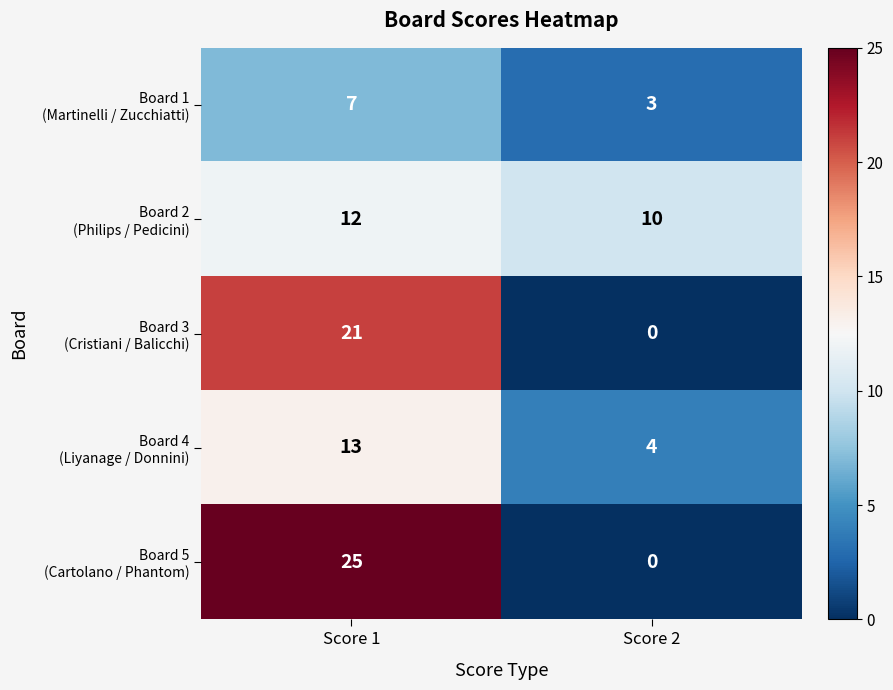

Which label corresponds to the largest value in the chart?

Score 1